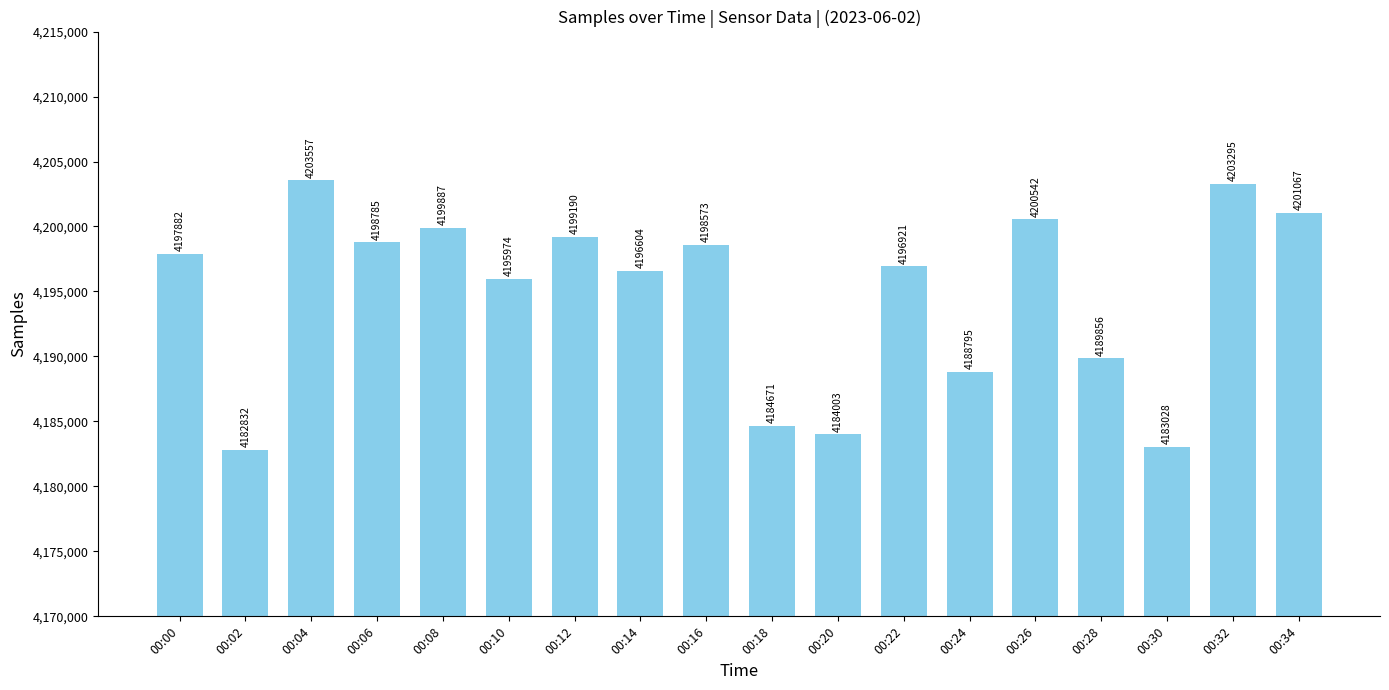

Approximately how many times larger is the value at 00:20 compared to 00:00?

1.0